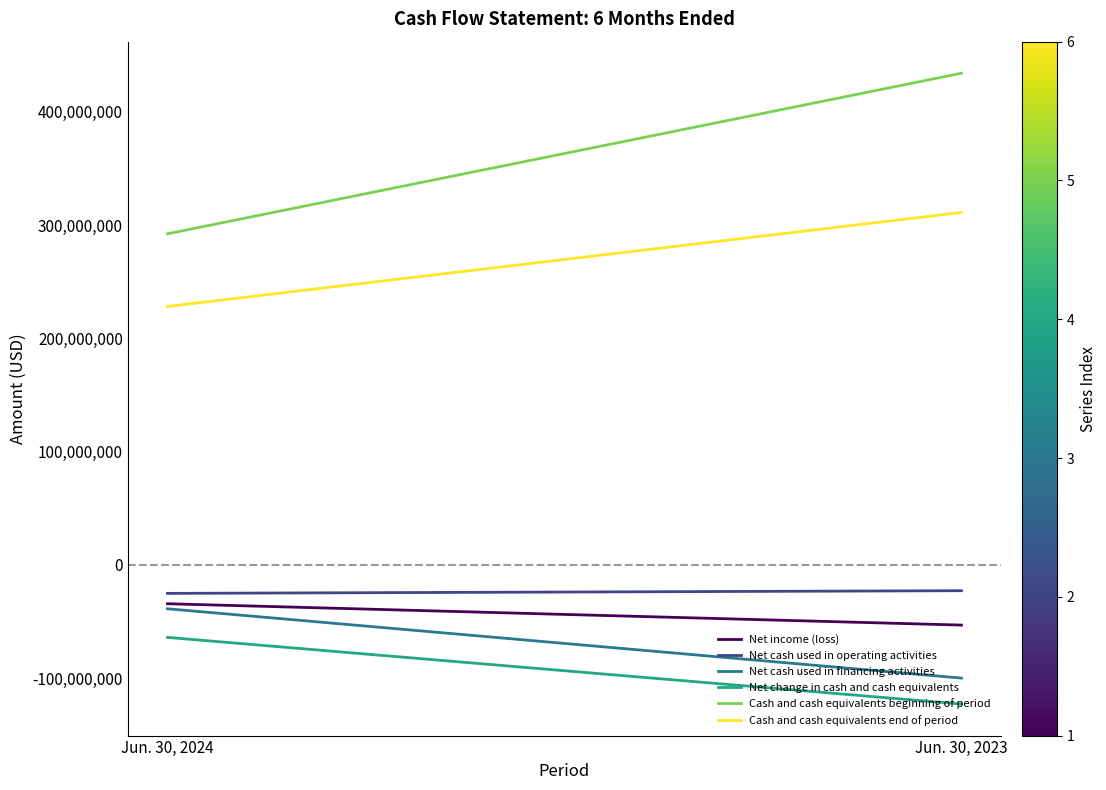

Which series has the largest range (max minus min)?

Cash and cash equivalents beginning of period